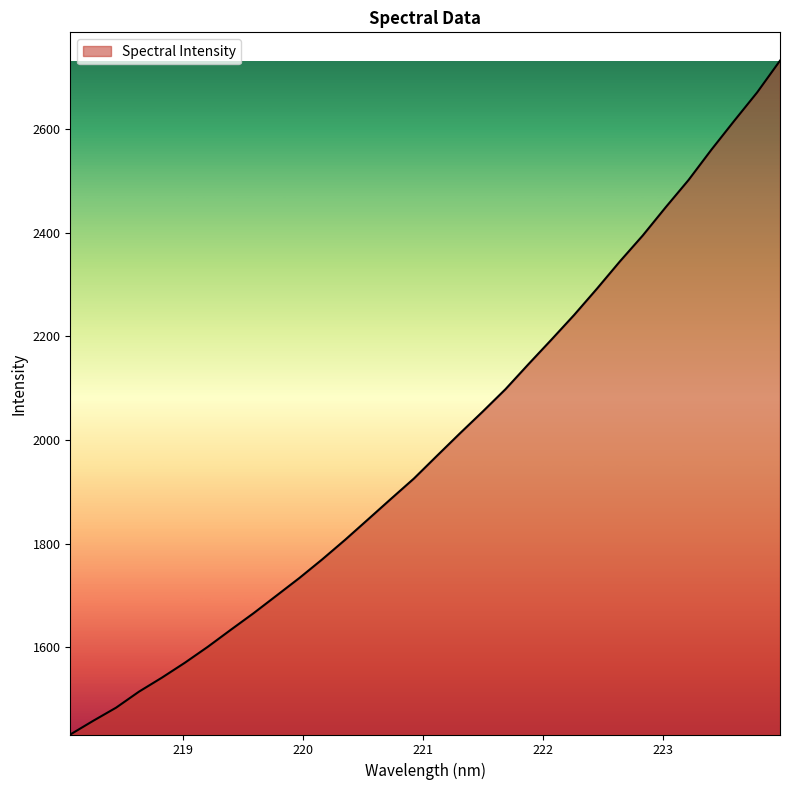

What is the minimum value shown in the chart?

1432.2